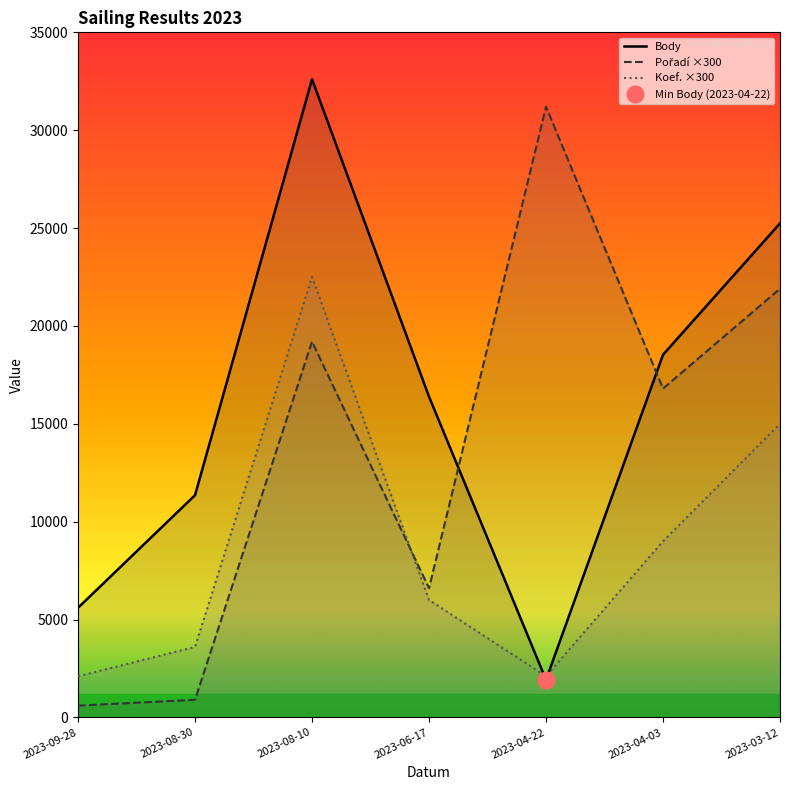

Does the chart display data point markers on the line(s)?

No